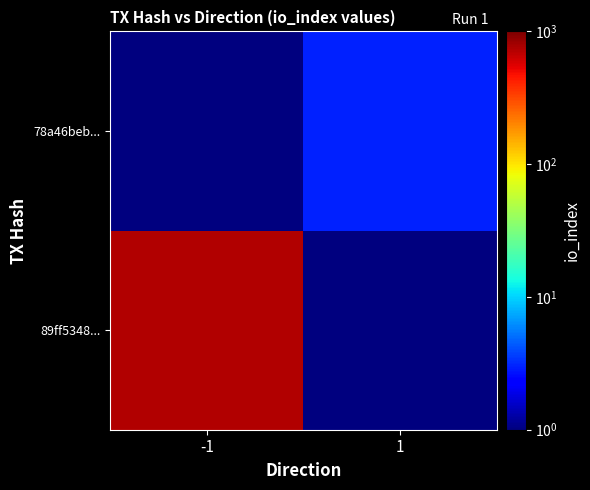

At which category does the chart reach its minimum across all series?

1